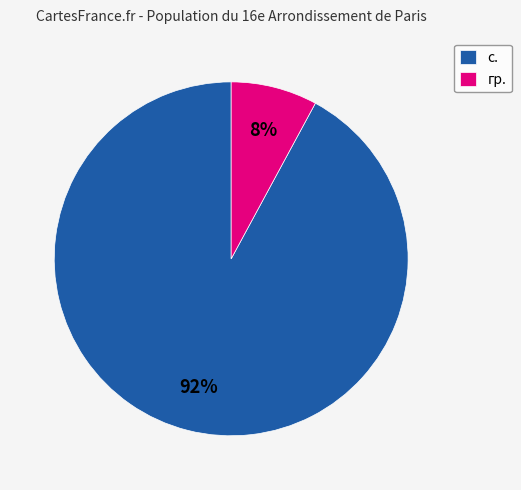

Count the number of slices in the pie.

2